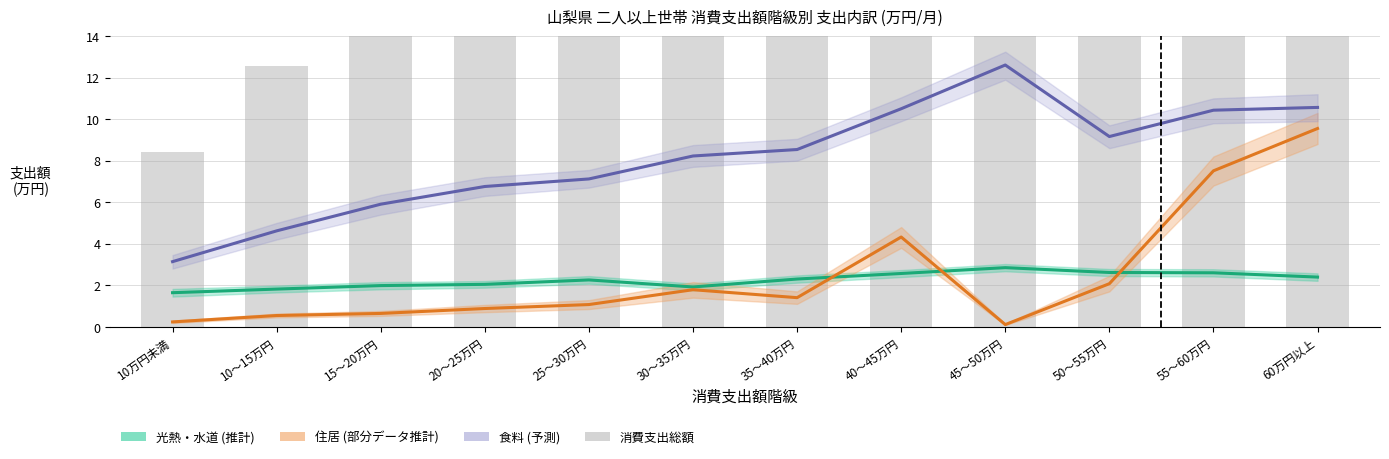

What is the sum of the 住居 values at 10万円未満 and 40～45万円?

4.6